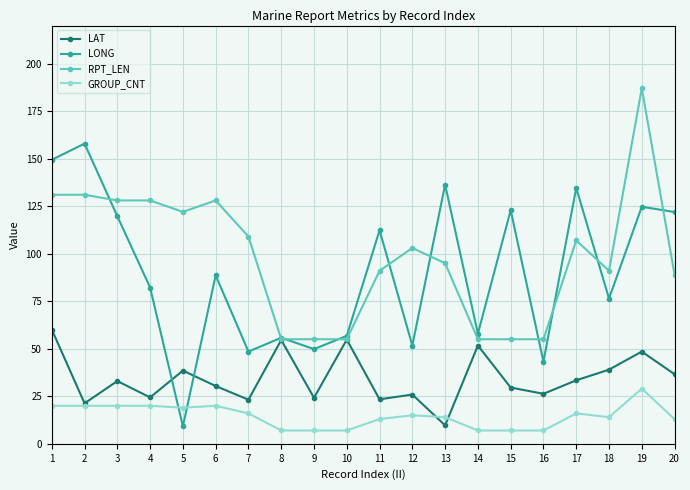

Which series has the largest total across all categories?

RPT_LEN